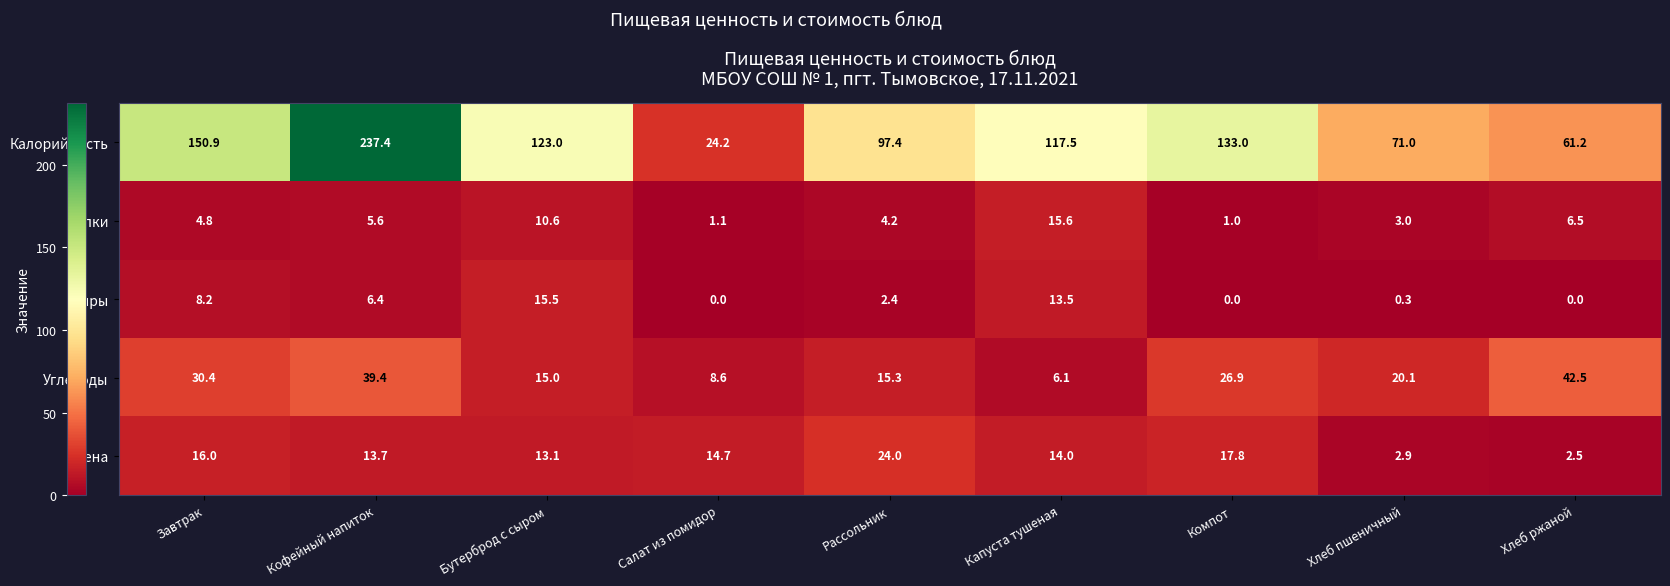

Rank the series at Рассольник from highest to lowest value.

Калорийность, Цена, Углеводы, Белки, Жиры